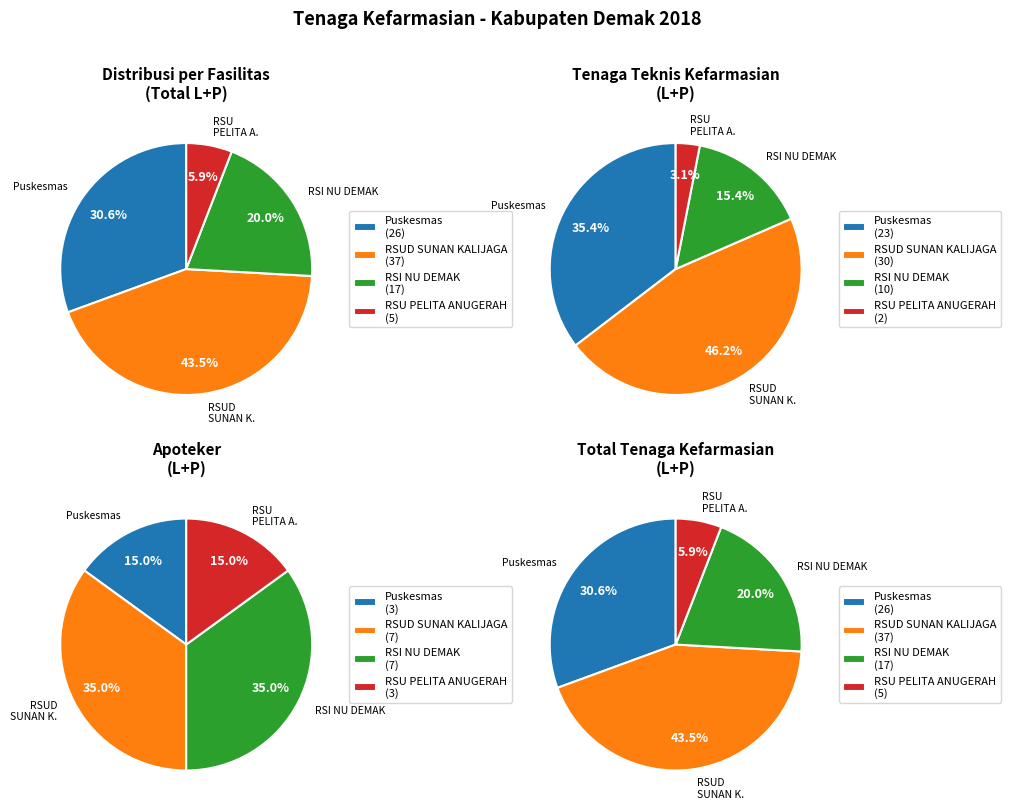

What portion of the pie excludes 0?

64.6%